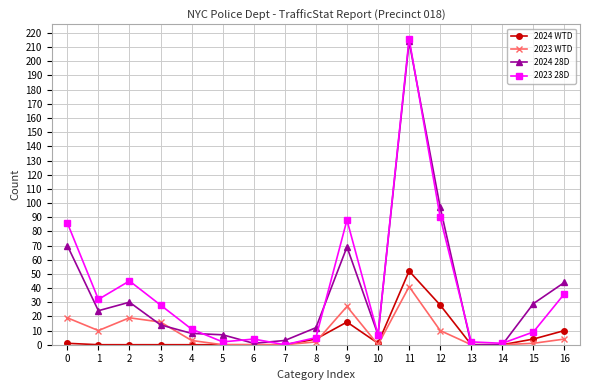

Is this an area chart (filled region under the line)?

No